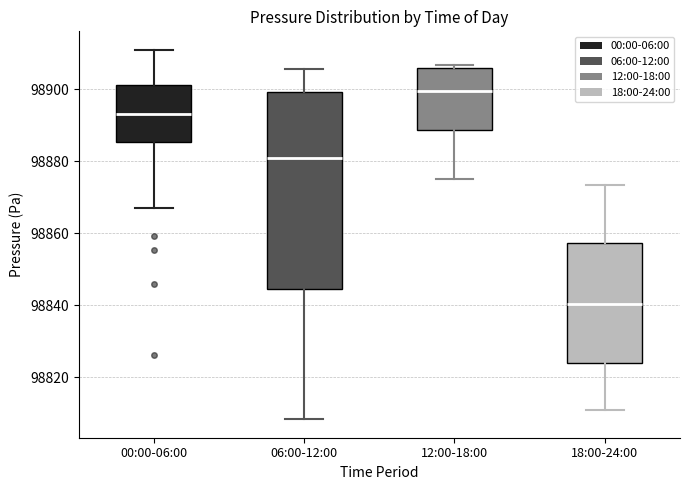

Where is the lower edge of the box for 12:00-18:00 on the y-axis? The values are not printed on the chart, so give them approximately, as read against the axis.

98888